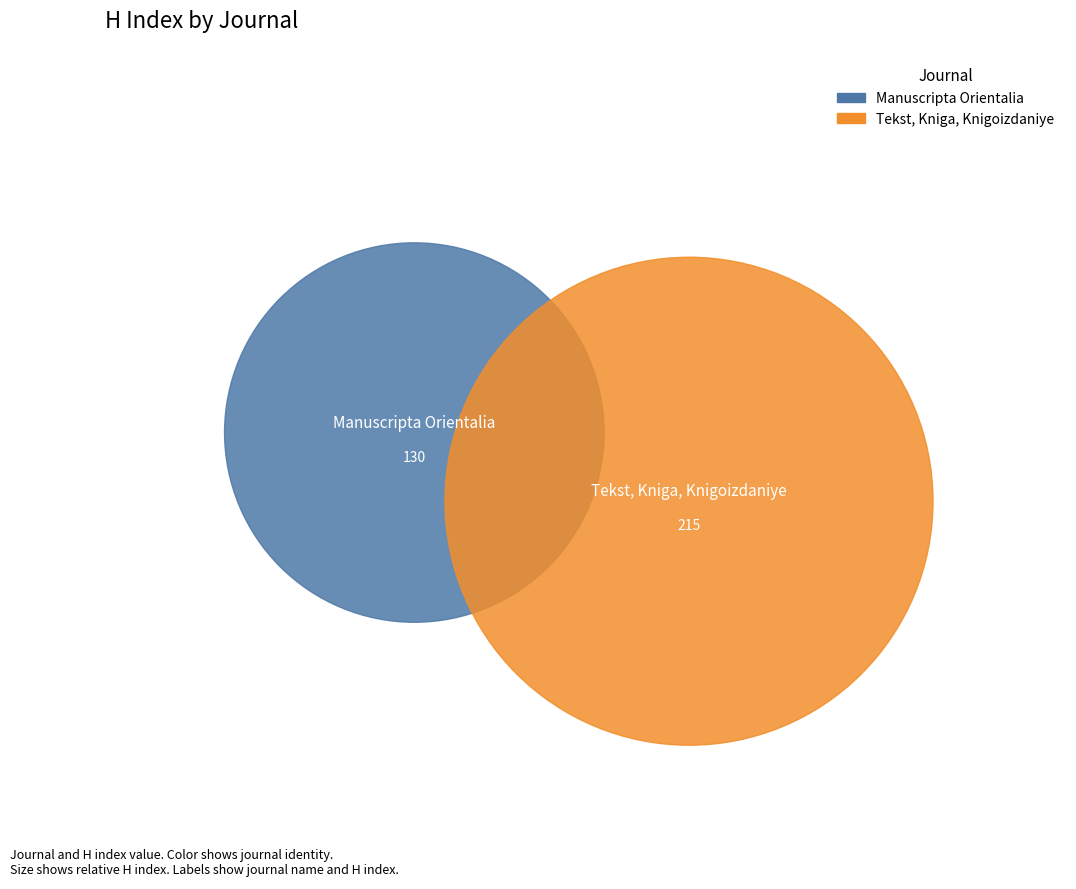

Is the sum of Manuscripta Orientalia and Tekst, Kniga, Knigoizdaniye greater than half?

Yes